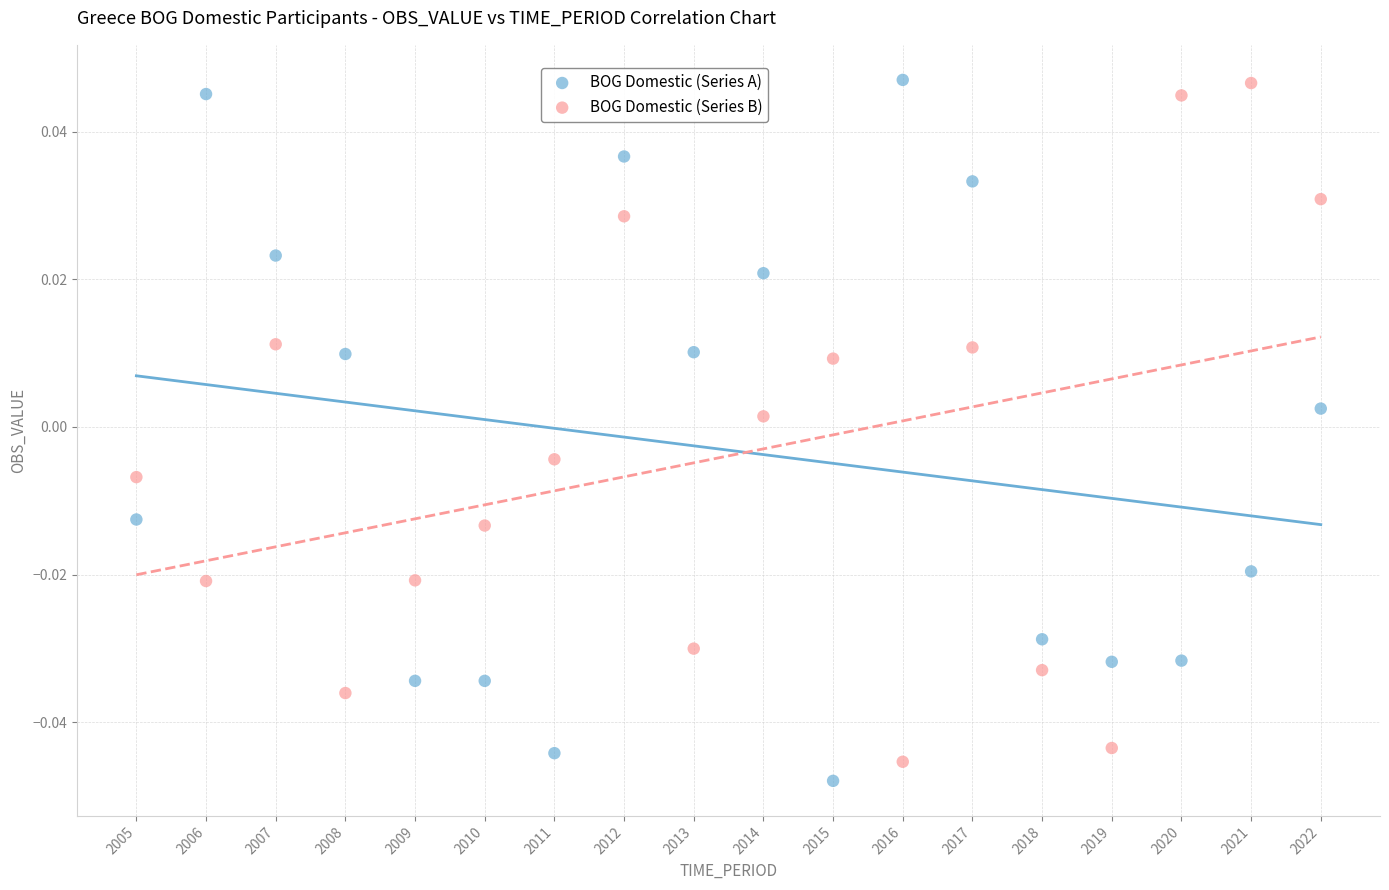

Across all data points, what is the range of X values (max minus min)?

17.0